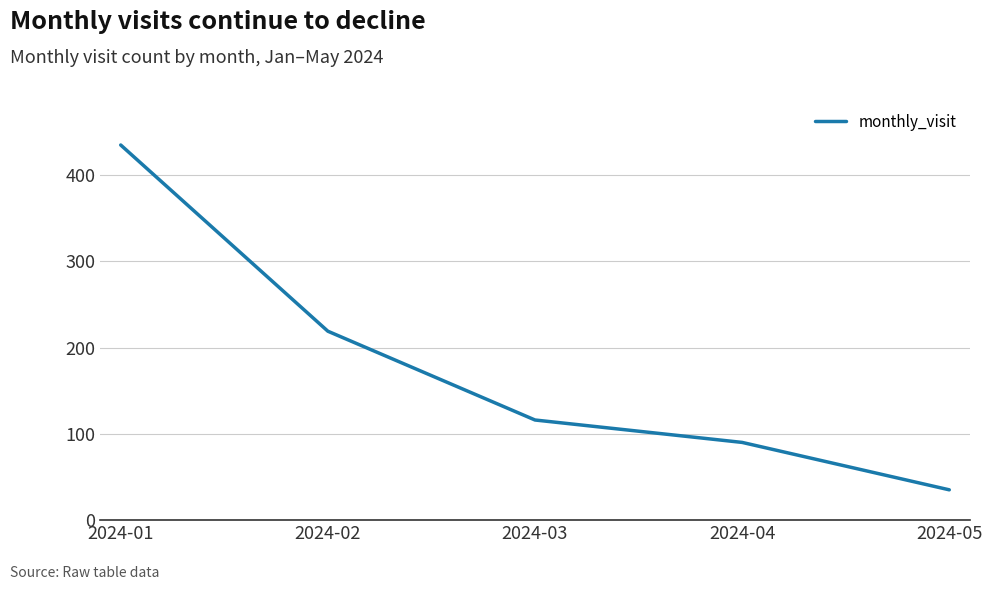

Rank the categories by value from highest to lowest.

2024-01, 2024-02, 2024-03, 2024-04, 2024-05